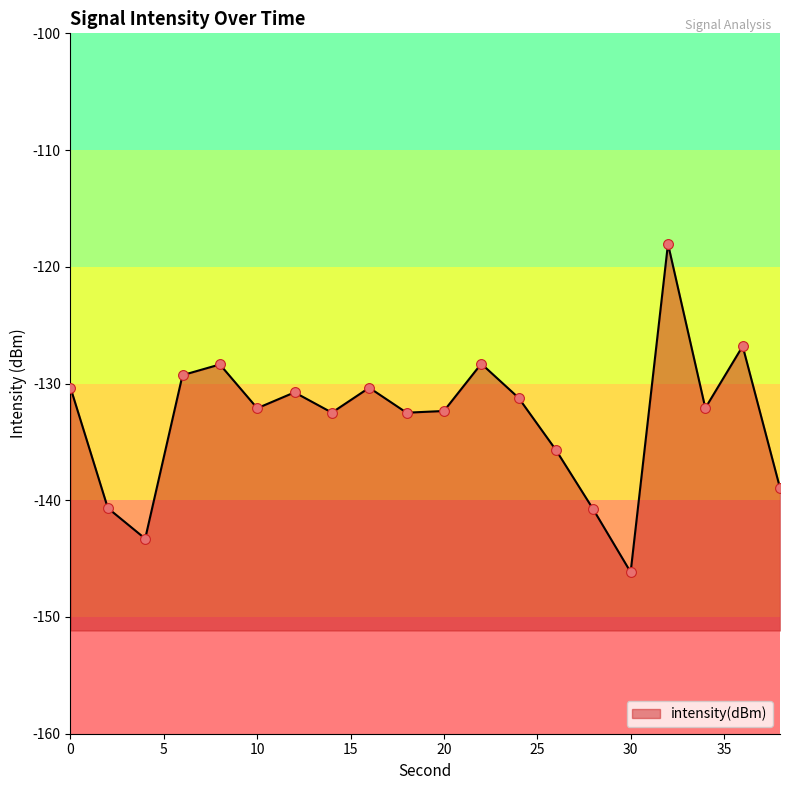

What is the change in value from 0 to 28?

-10.4